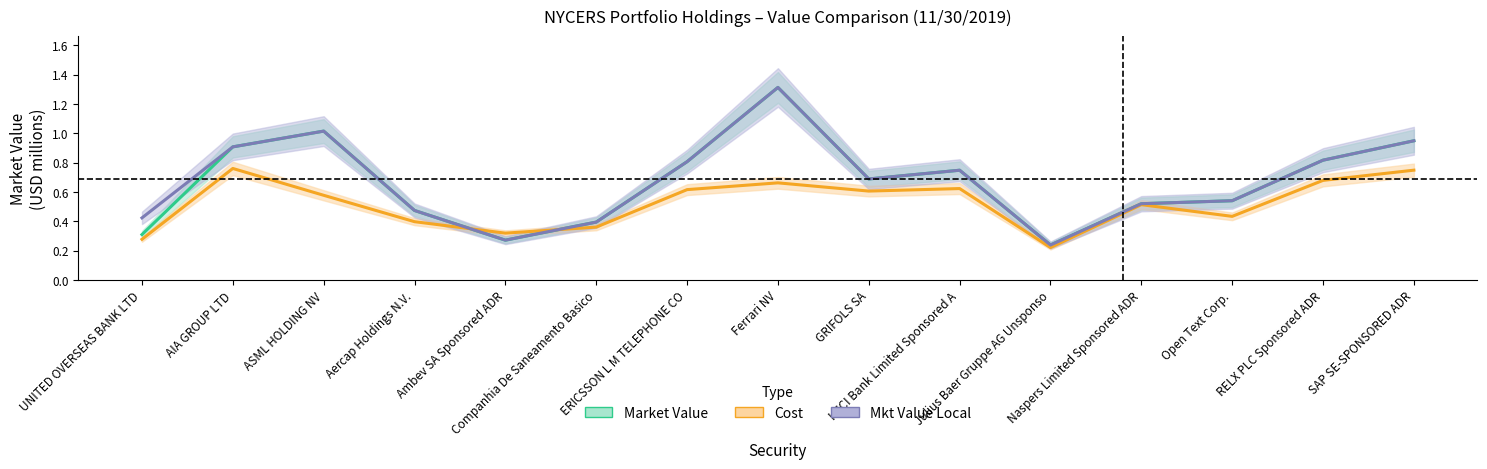

At how many categories does at least one series exceed 0?

15